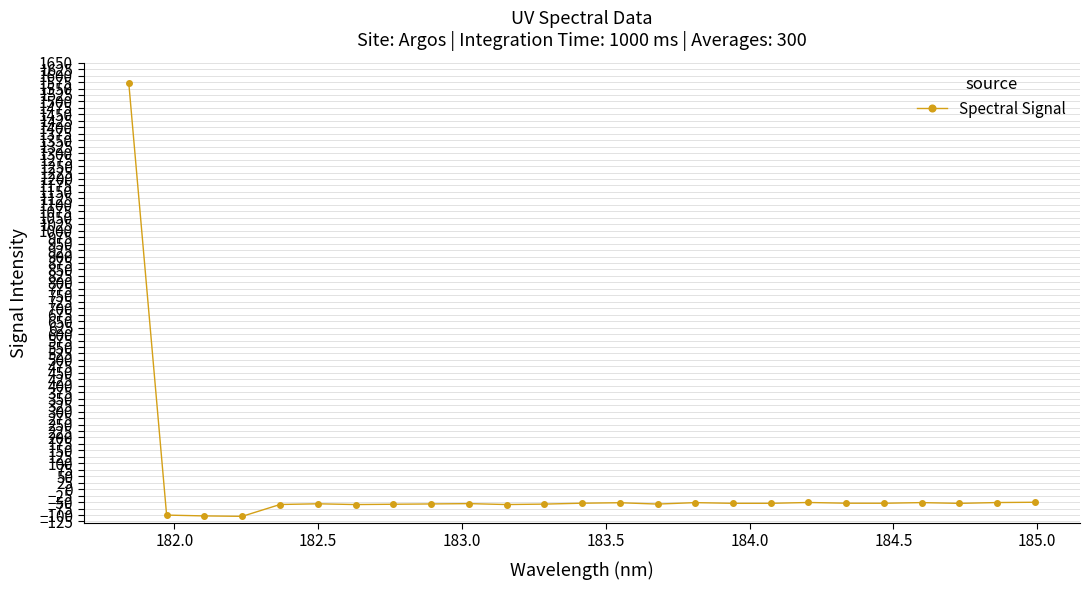

What is the difference between the maximum and minimum values?

1674.6